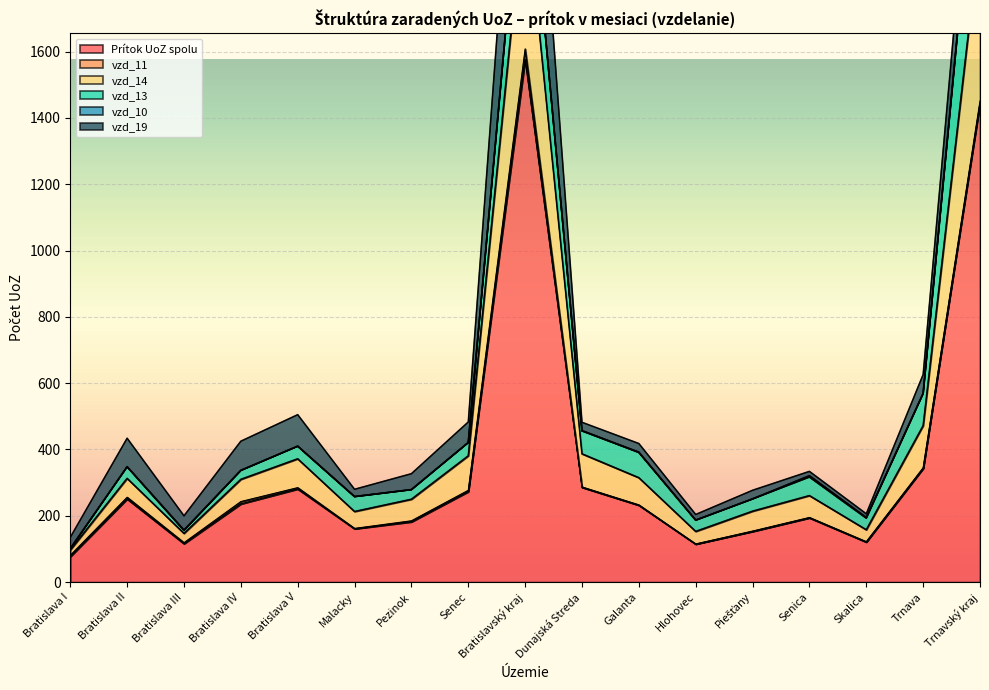

What is the greatest value displayed?

1577